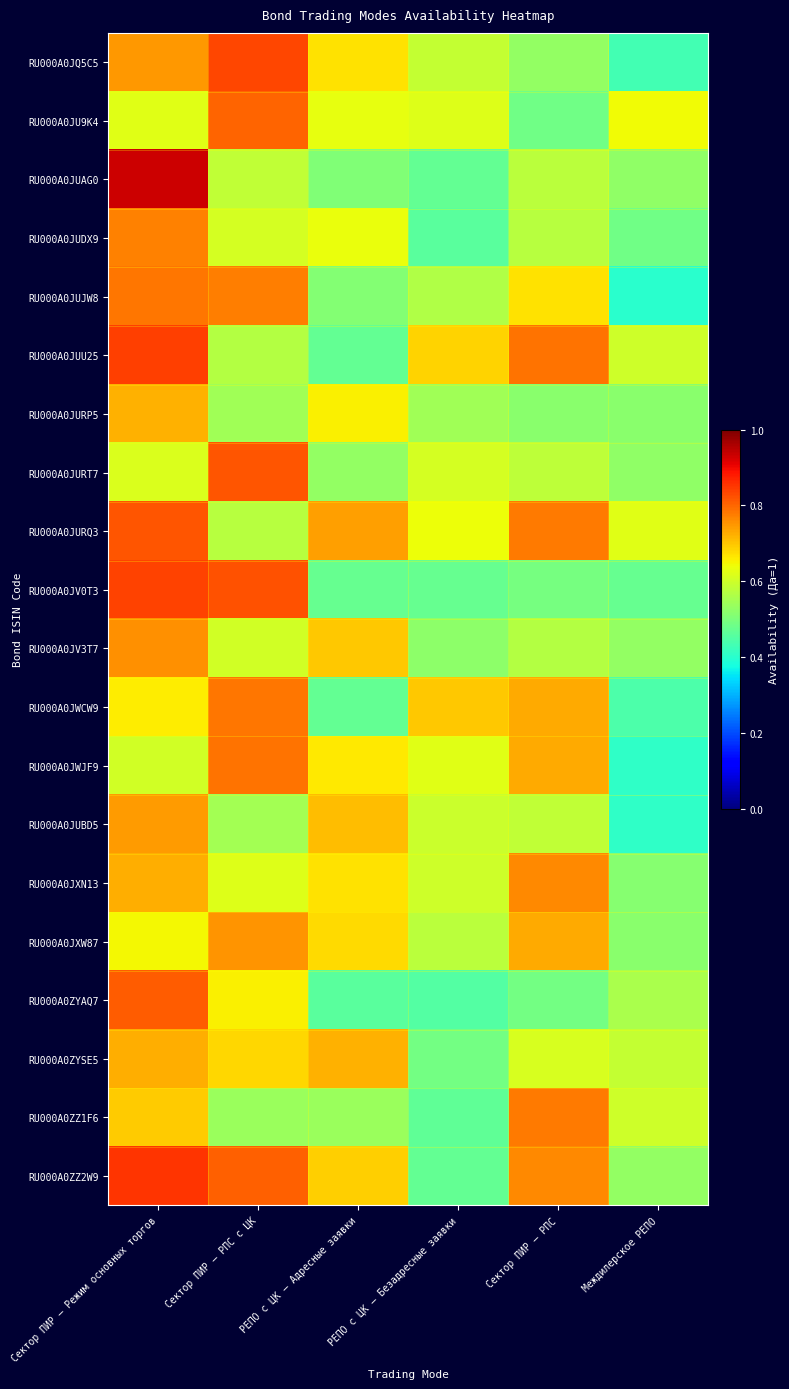

At how many categories does at least one series exceed 0?

6